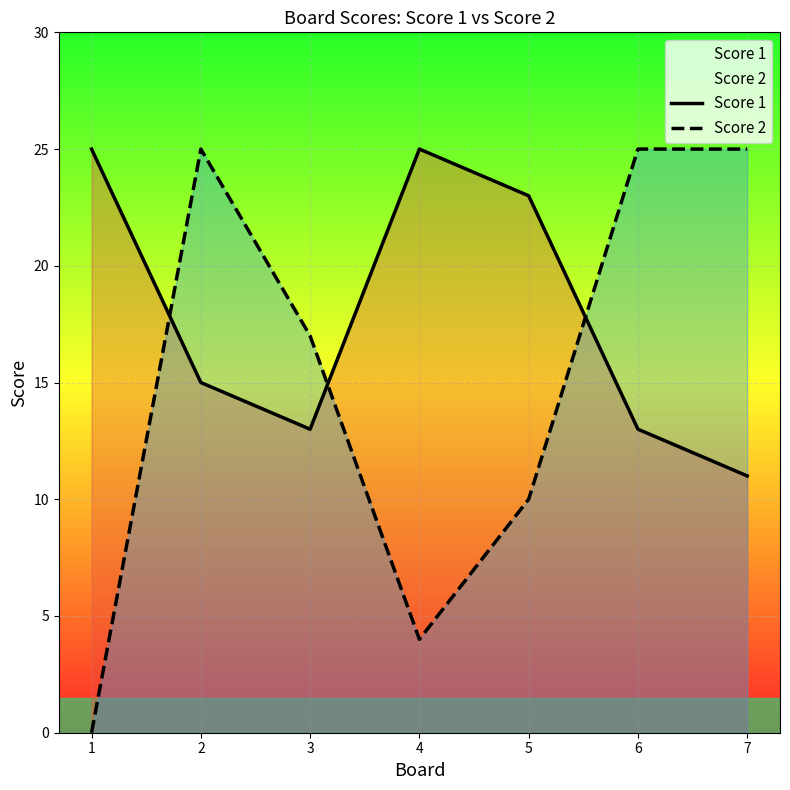

What is the sum of all Score 1 values?

125